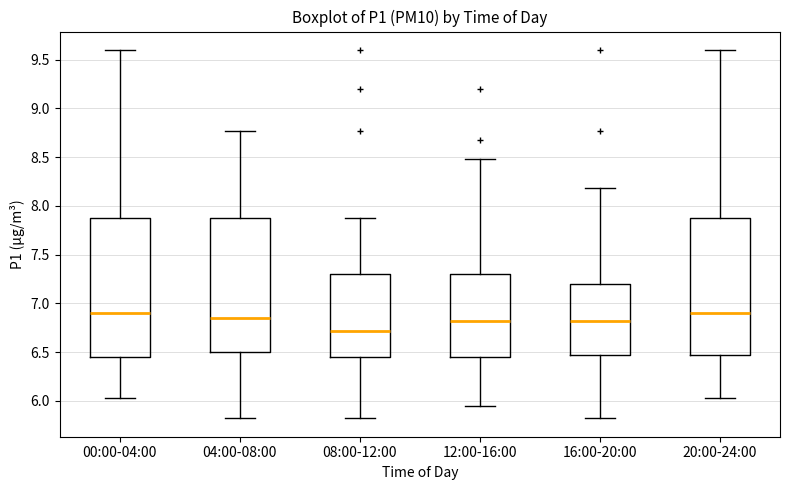

Which box has the lowest median line?

08:00-12:00